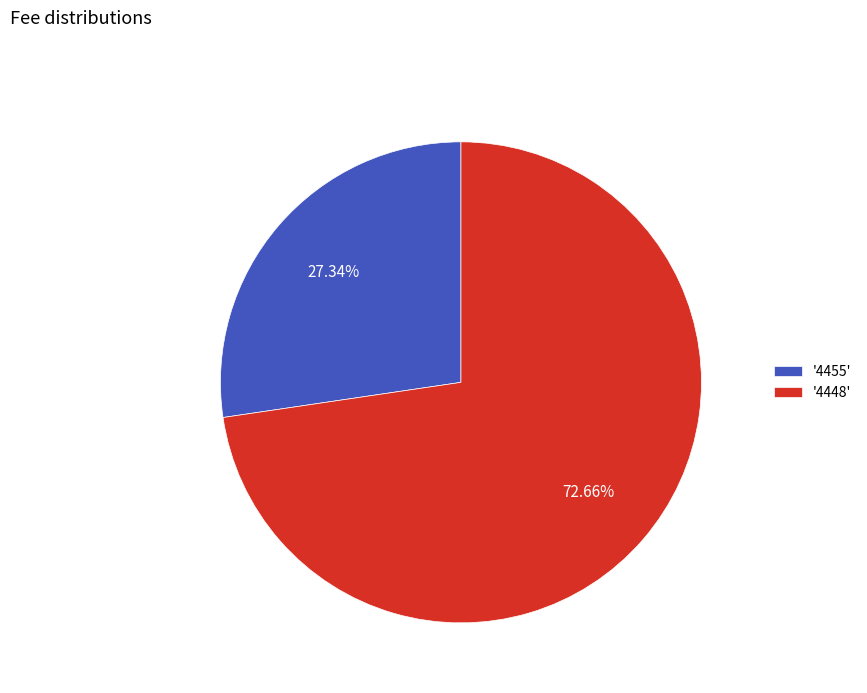

Rank the categories by value from lowest to highest.

'4455', '4448'